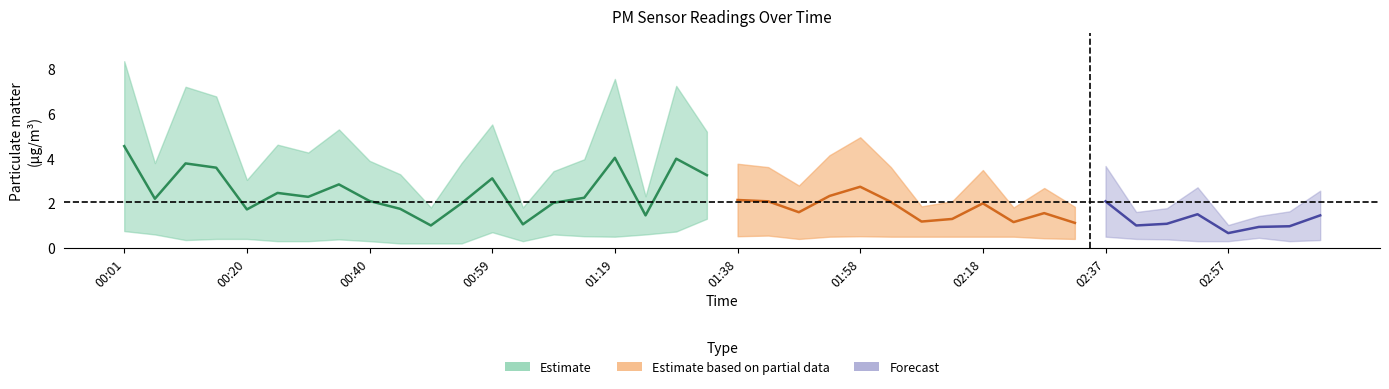

At which category does the chart reach its peak across all series?

00:01